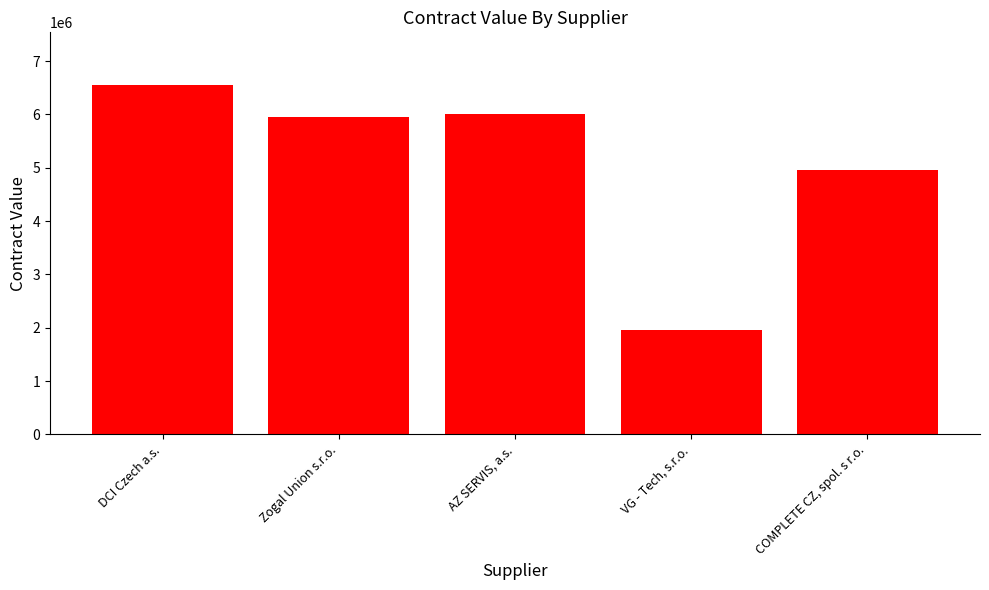

List the labels in order of value, largest first.

DCI Czech a.s., AZ SERVIS, a.s., Zogal Union s.r.o., COMPLETE CZ, spol. s r.o., VG - Tech, s.r.o.